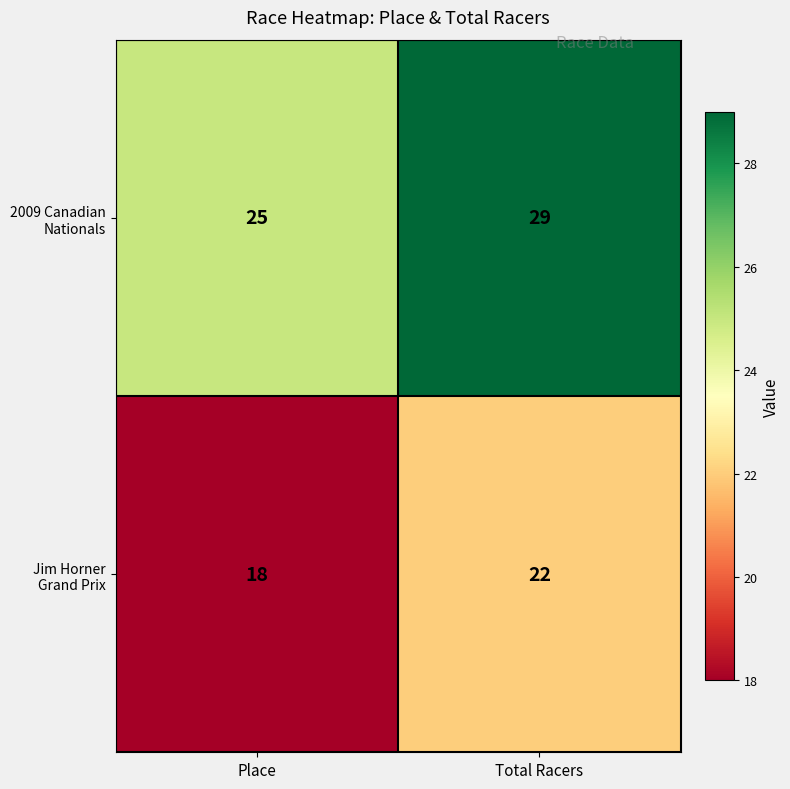

What is the difference between the highest and lowest values at Total Racers?

7